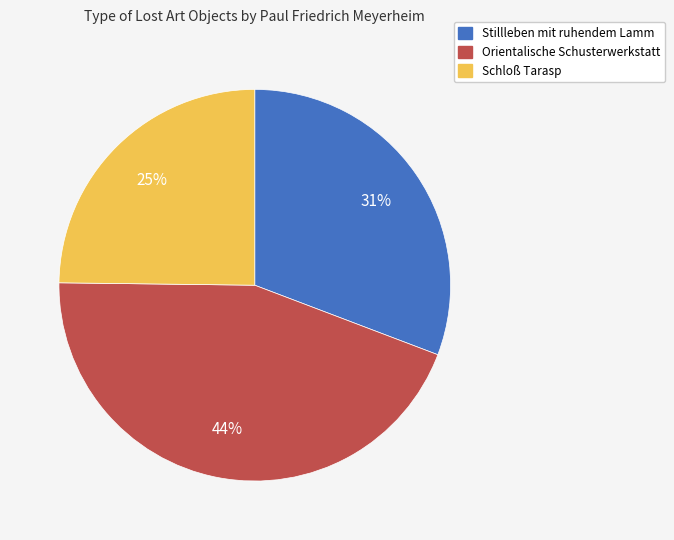

To the nearest percent, what is the difference between the Schloß Tarasp and Stillleben mit ruhendem Lamm slice percentages?

6%